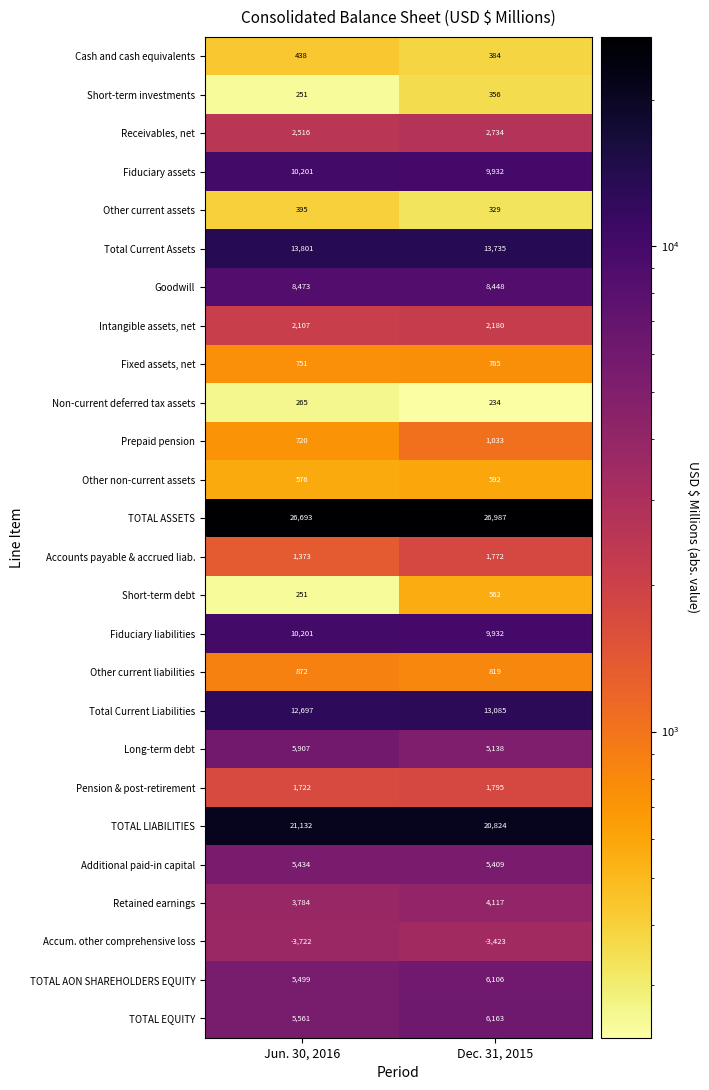

At how many categories does at least one series exceed 14572?

2